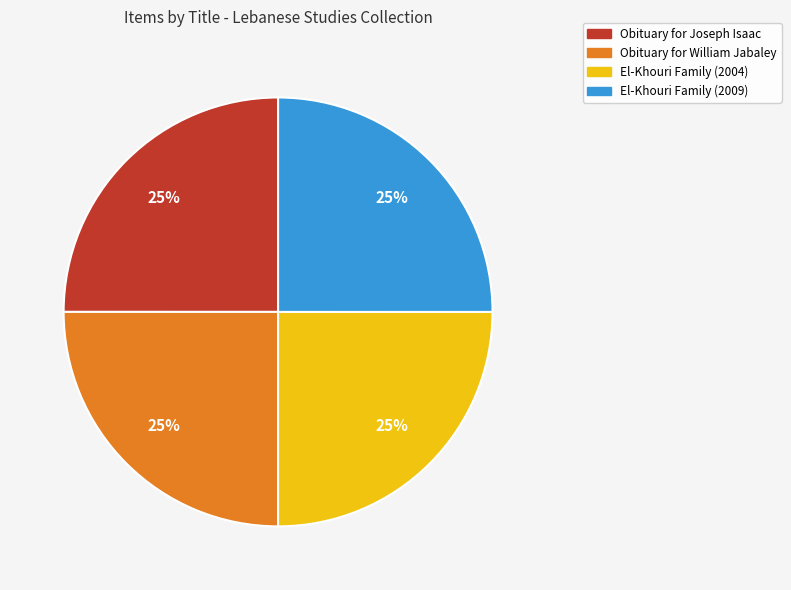

What is the ratio of the value at Obituary for Joseph Isaac to the value at El-Khouri Family (2004)?

1.0